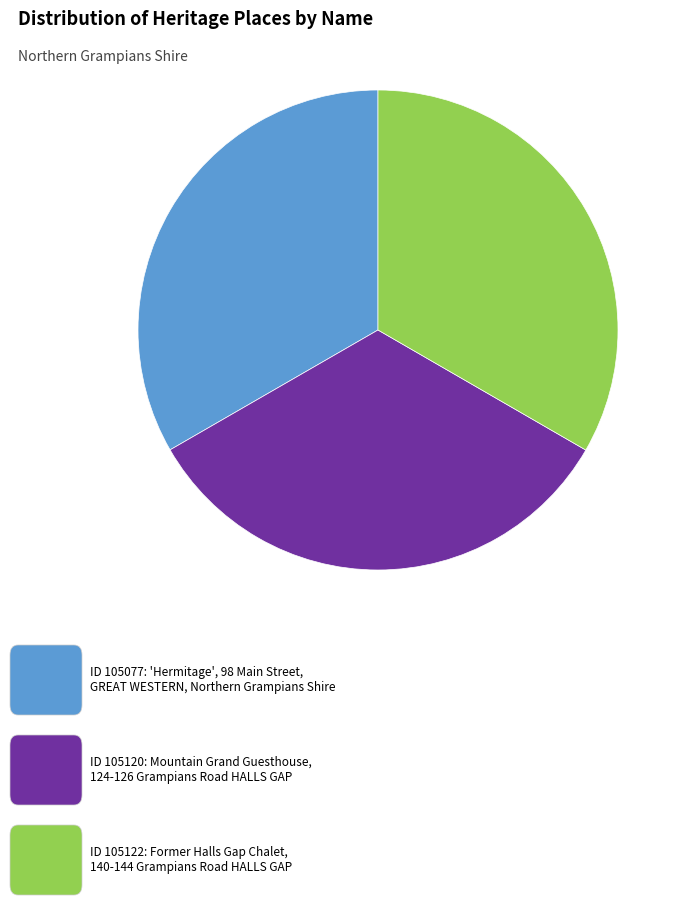

Is there a majority slice in this chart?

No